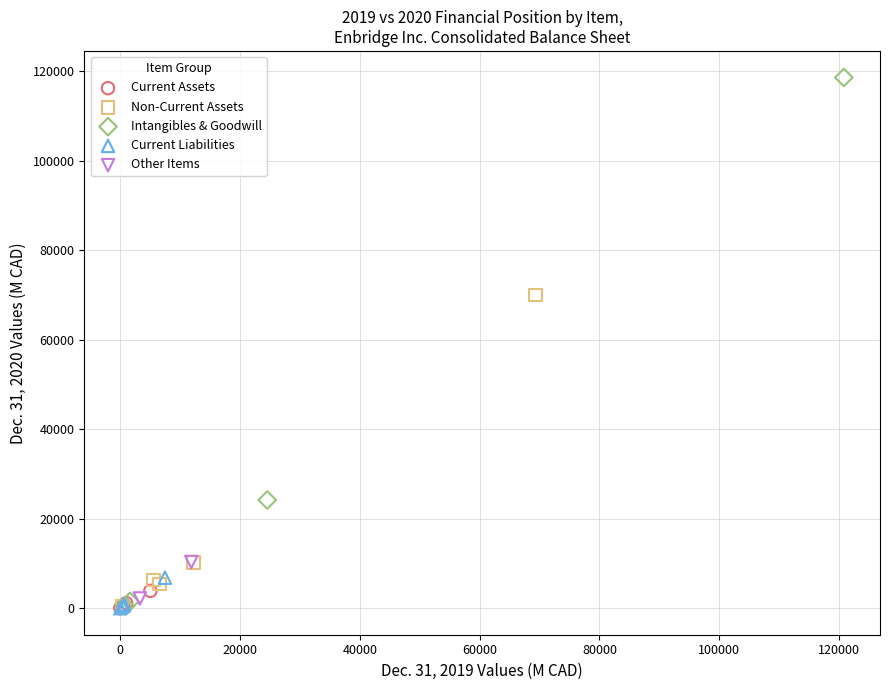

What are all the series names shown in the legend?

Current Assets, Non-Current Assets, Intangibles & Goodwill, Current Liabilities, Other Items